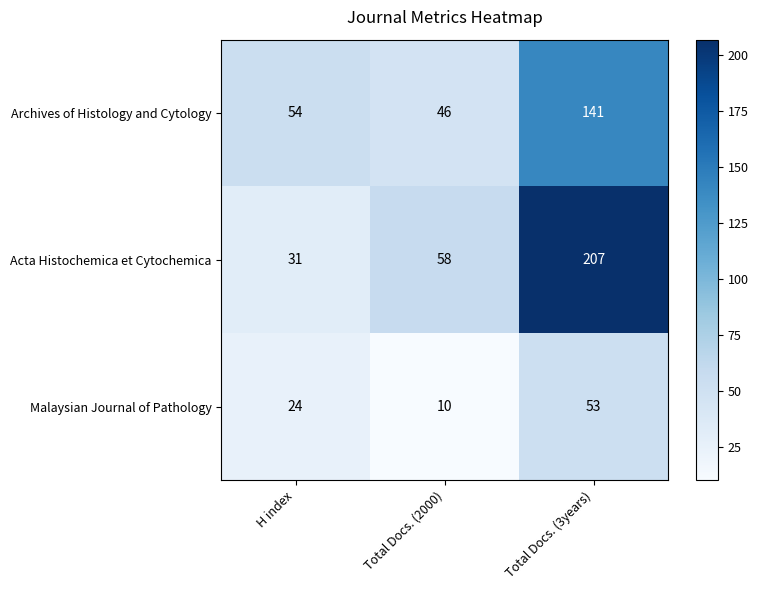

What is the total value across all series at Total Docs. (2000)?

114